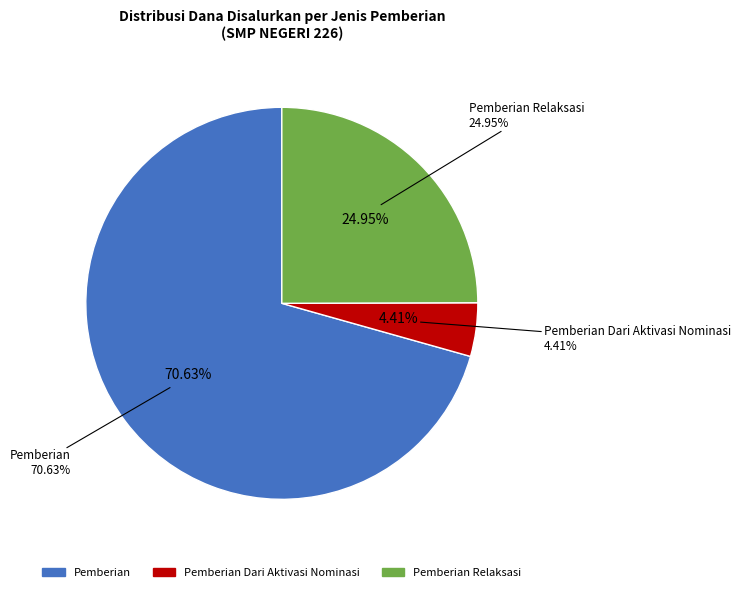

What is the change in value from Pemberian Dari Aktivasi Nominasi to Pemberian Relaksasi?

+40125000